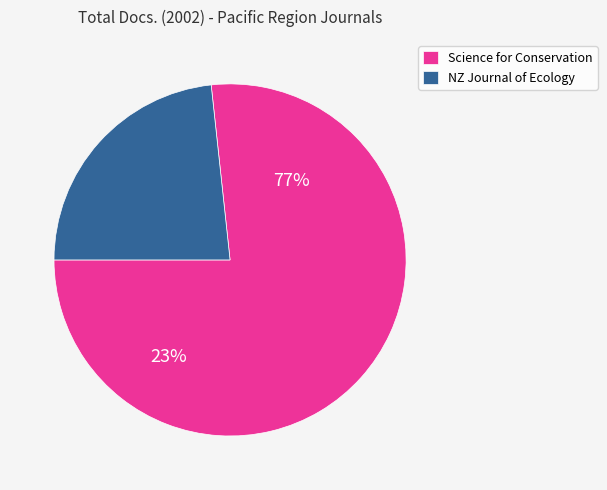

What is the change in value from Science for Conservation to New Zealand Journal of Ecology?

-39